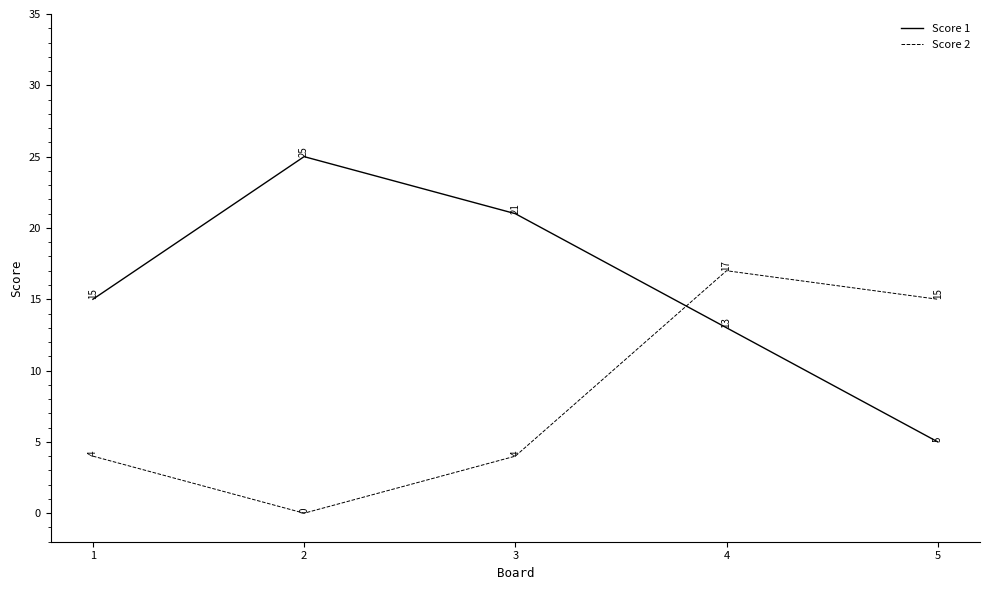

Which series has the largest total across all categories?

Score 1